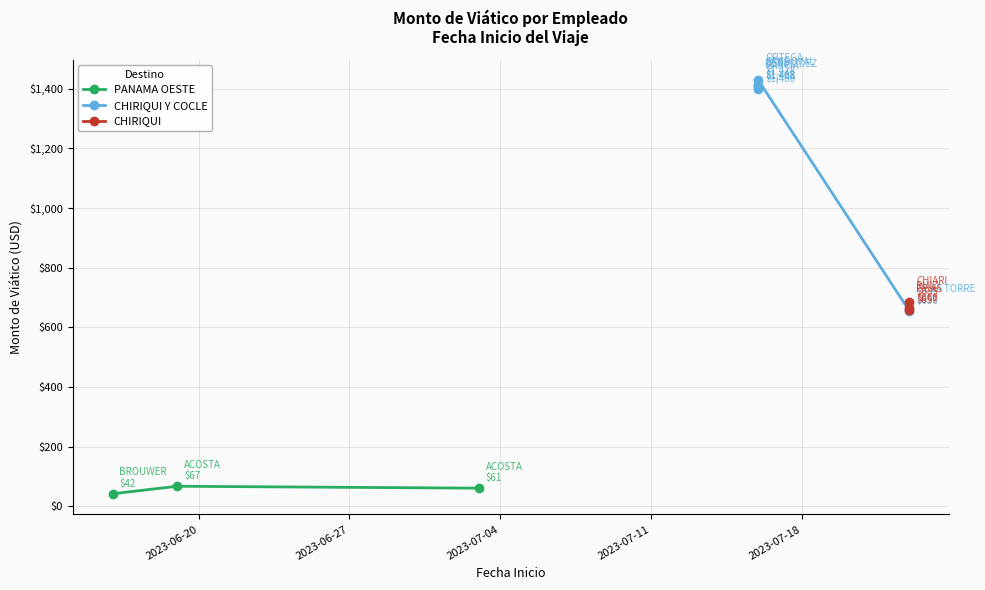

Reading left to right, extract all data points from this chart.

42.0	67.2	60.8	1407.8	1412.3	1408.4	1399.7	1427.7	684.6	656.6	666.2	655.5